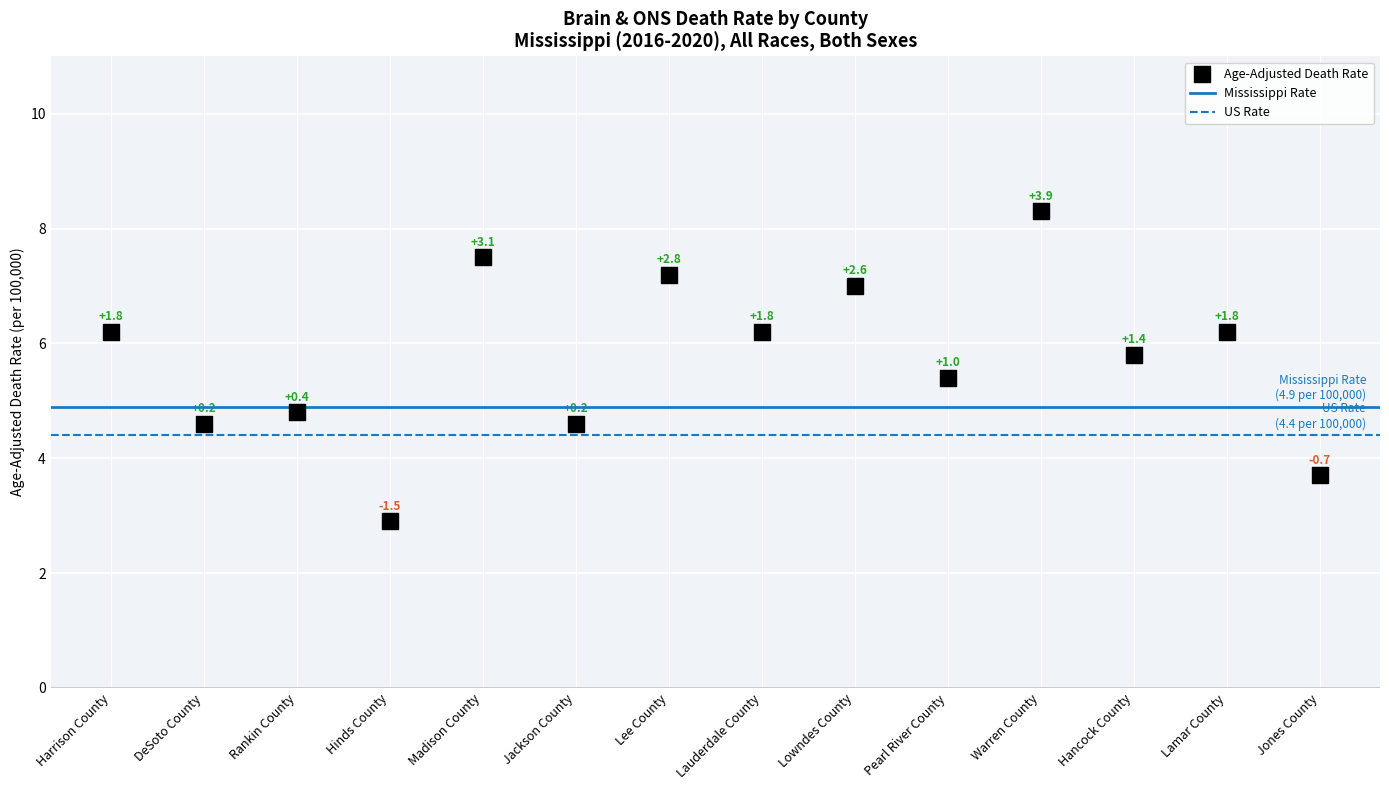

What Y value in the scatter plot is closest to 5?

4.8